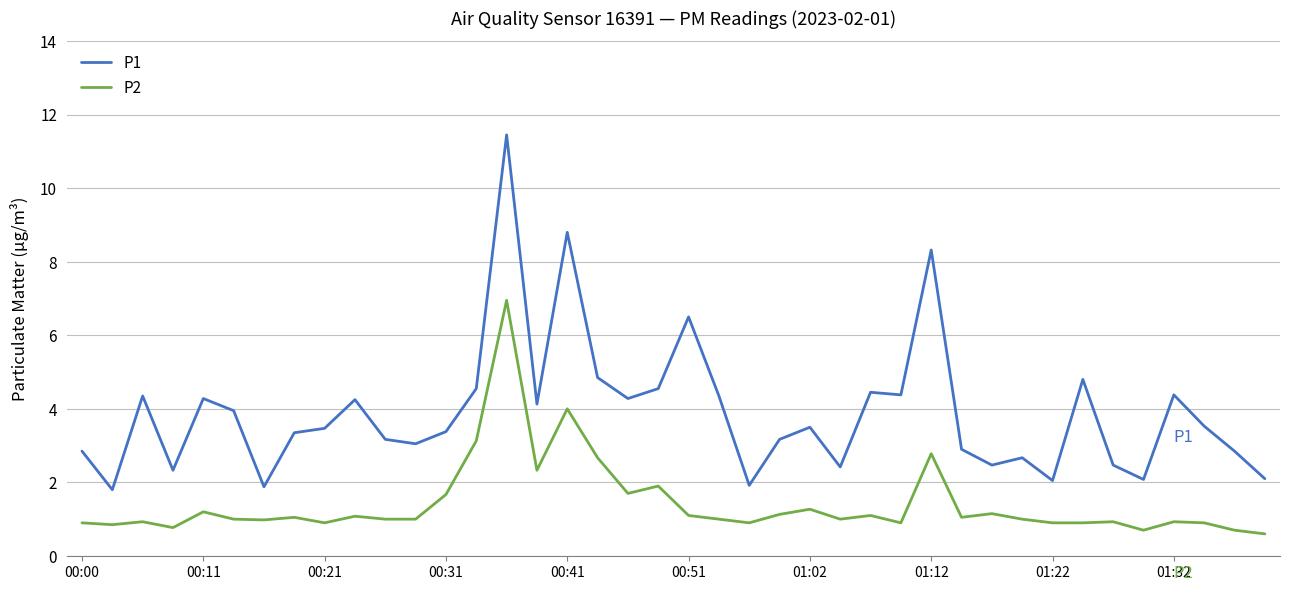

Which series has the largest total across all categories?

P1